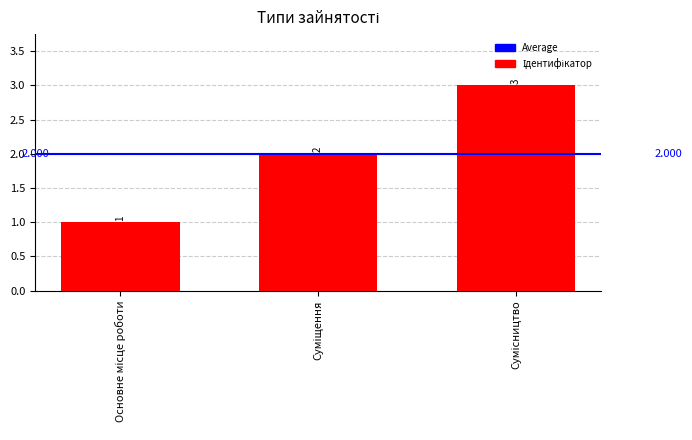

What is the difference between the values at Сумісництво and Основне місце роботи?

2